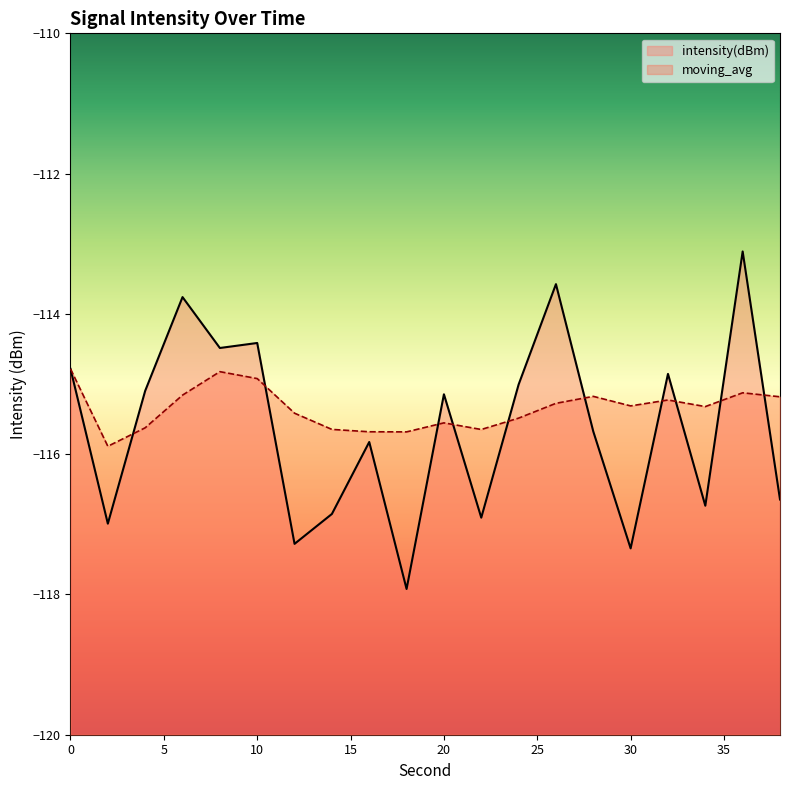

What value does the moving_avg series have at 16?

-115.7